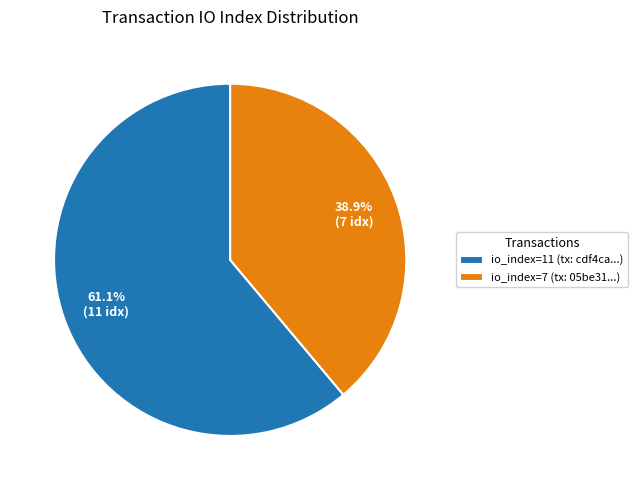

Which slice is the smallest?

io_index=7 (tx: 05be31...)